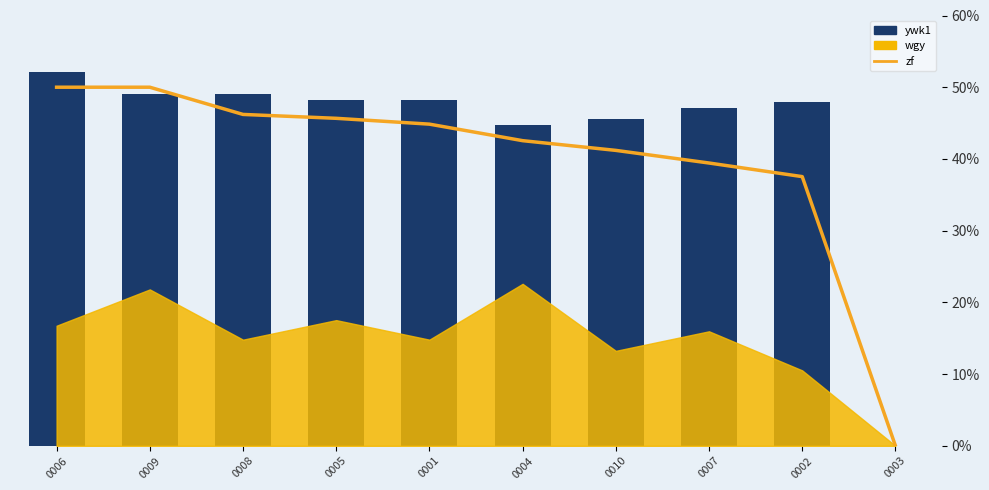

What is the label of the 1st bar from the right?

0003